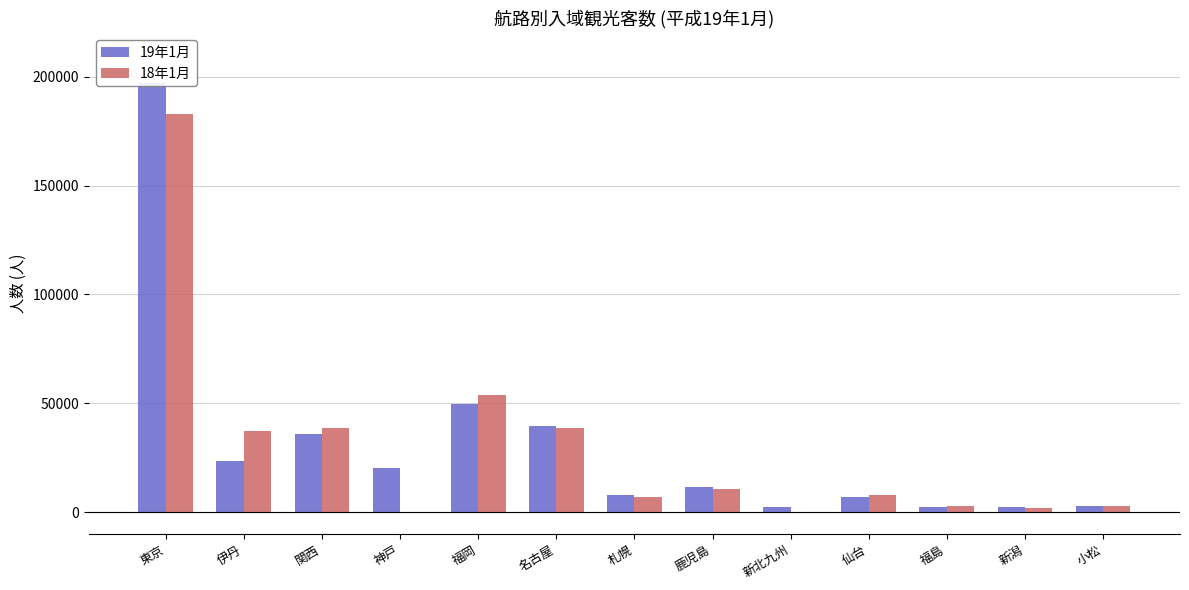

What is the total value across all series at 新北九州?

2200